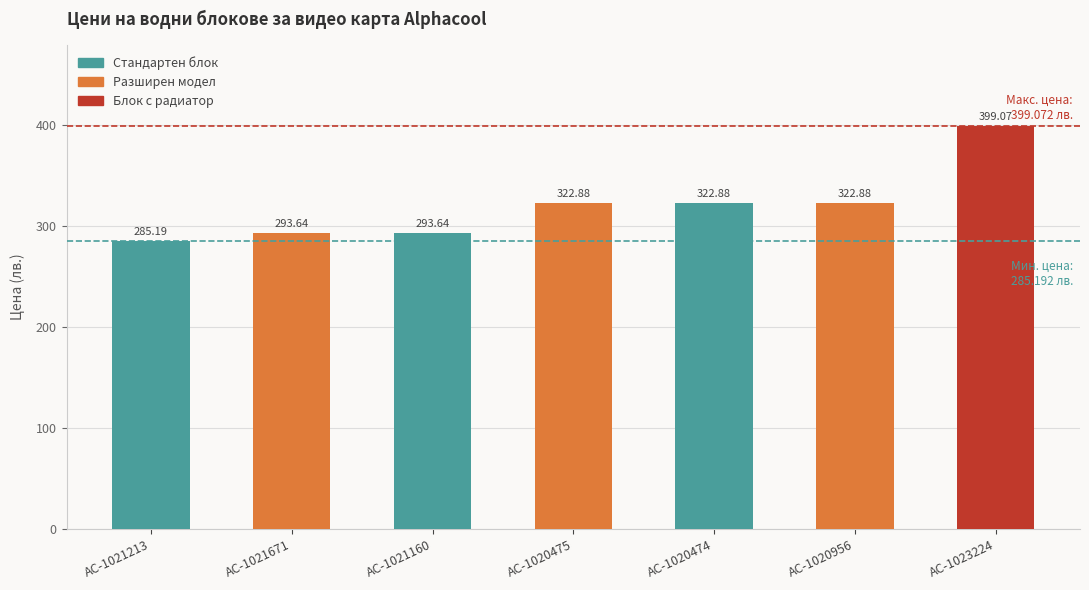

What value does the data have at AC-1021160?

293.6